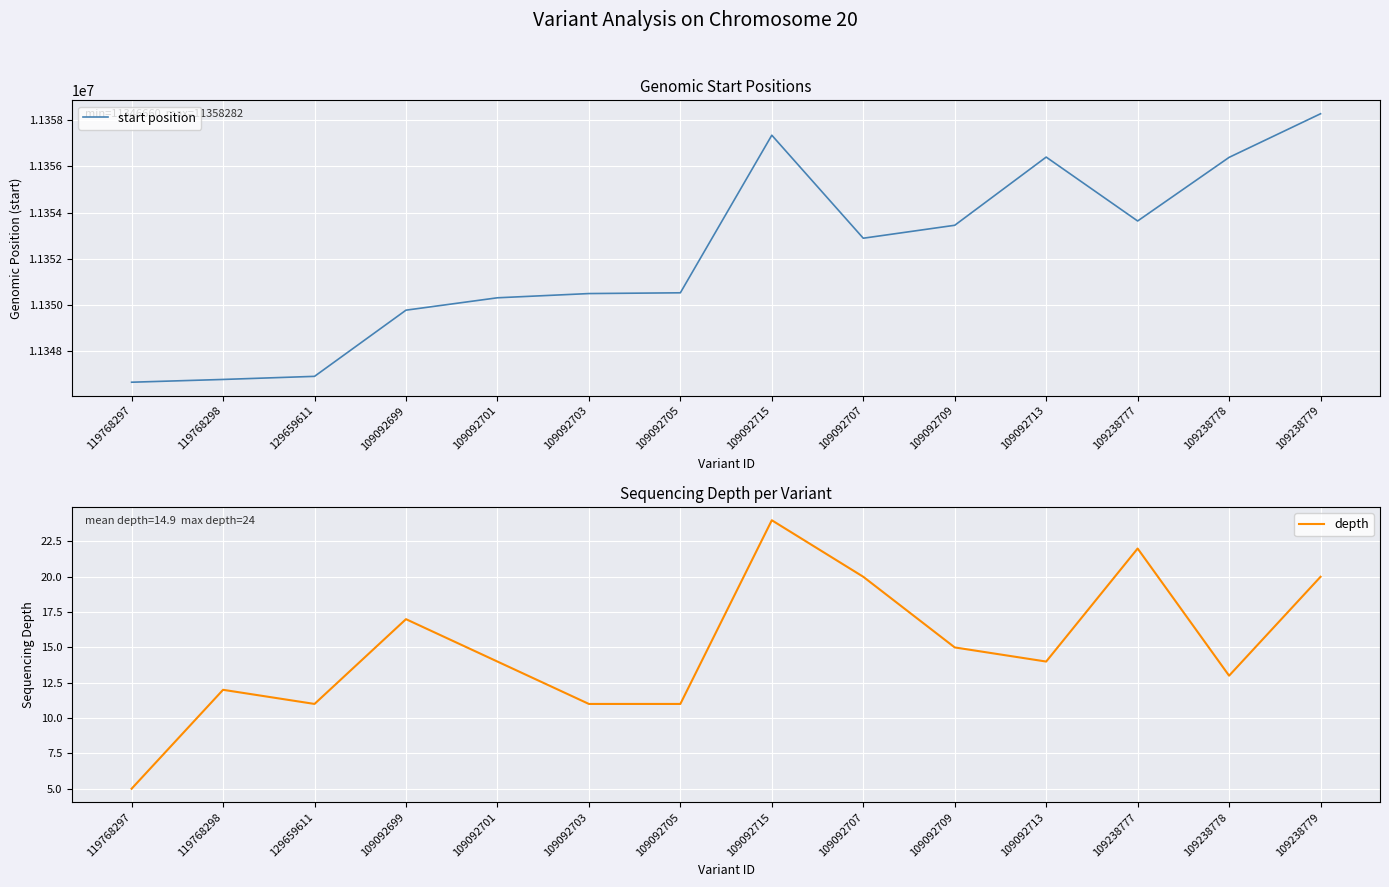

Where is the first local minimum for depth?

129659611